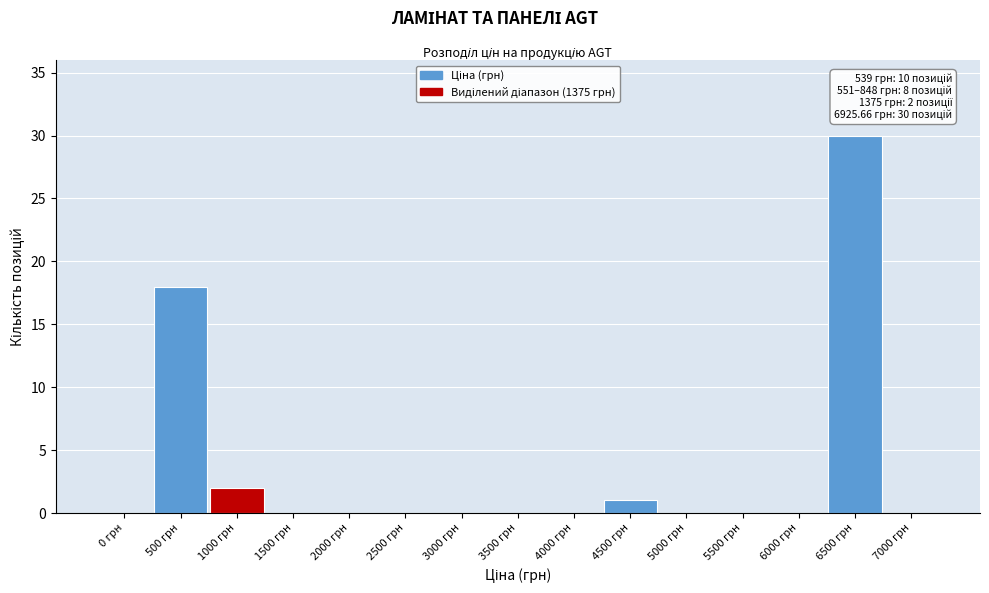

Reading left to right, extract all data points from this chart.

0 грн=0	500 грн=18	1000 грн=2	1500 грн=0	2000 грн=0	2500 грн=0	3000 грн=0	3500 грн=0	4000 грн=0	4500 грн=1	5000 грн=0	5500 грн=0	6000 грн=0	6500 грн=30	7000 грн=0